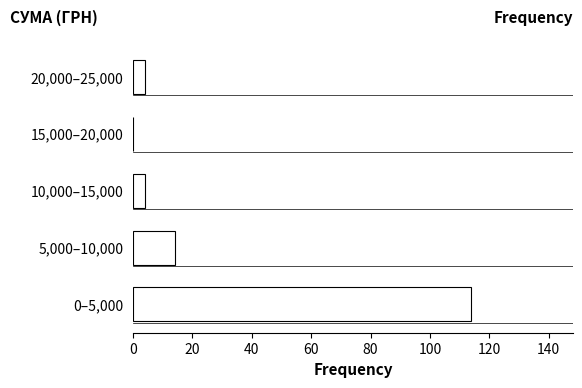

Reading top to bottom, list all the values displayed in this chart.

20,000–25,000=4	15,000–20,000=0	10,000–15,000=4	5,000–10,000=14	0–5,000=114